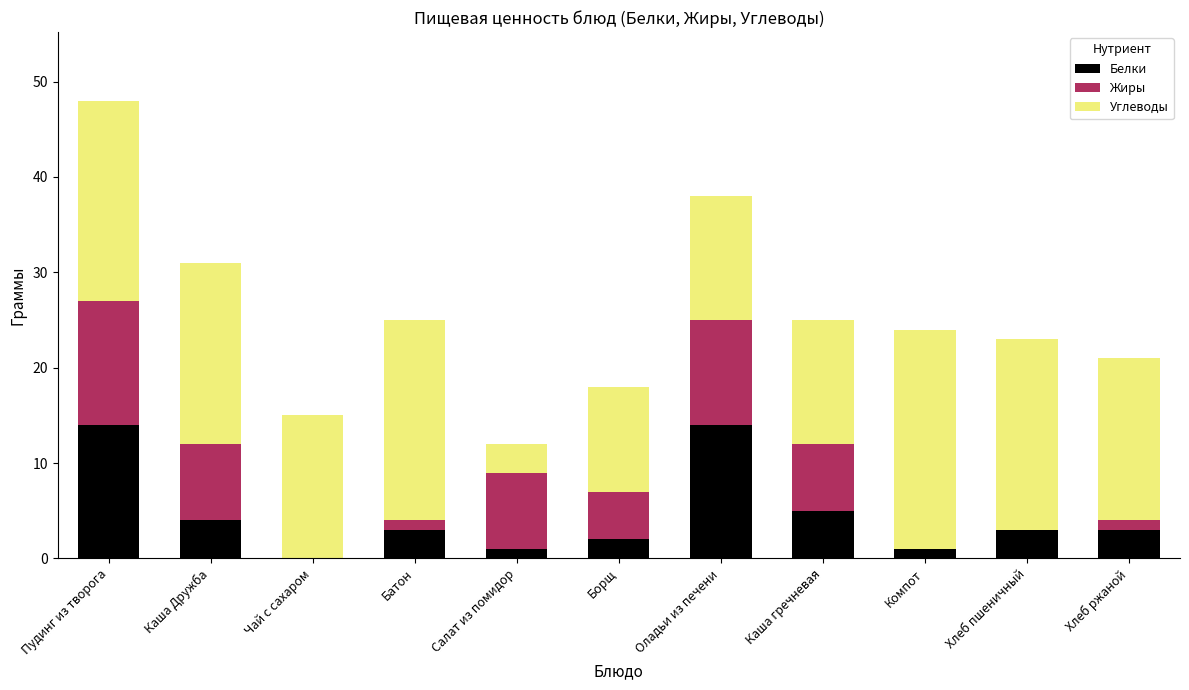

True or false: Белки has a value of 1 at Компот.

True